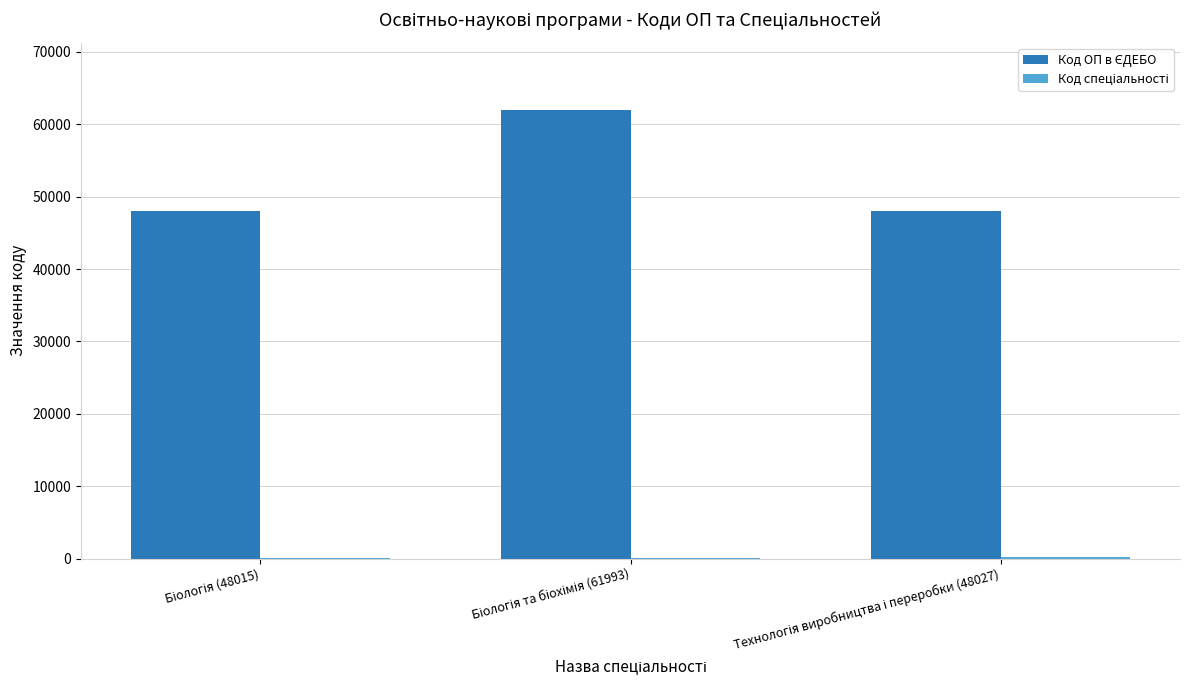

Are the bars horizontal?

No